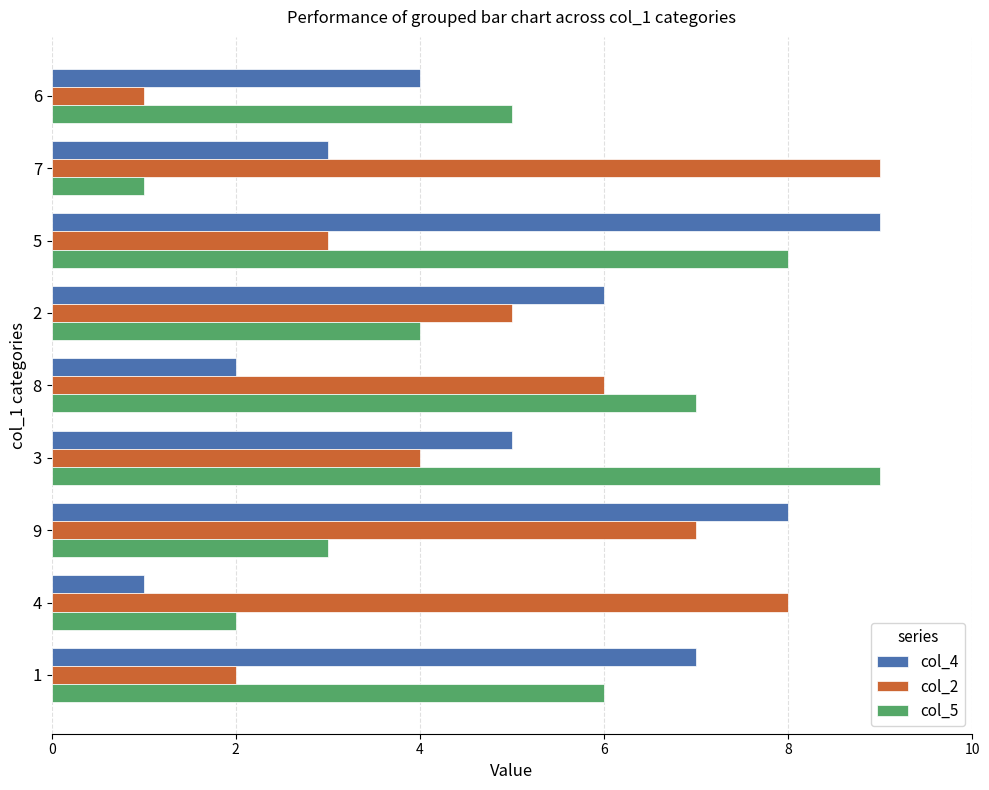

What is the lowest value of the col_2 series?

1